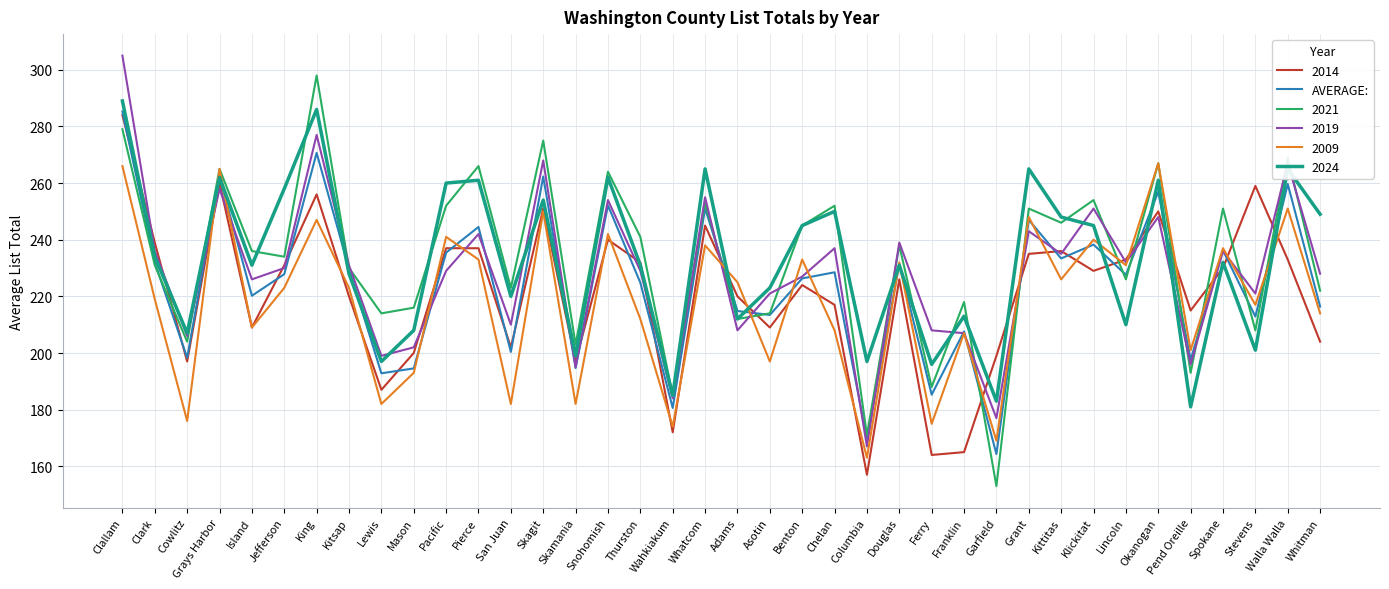

What value does the 2009 series have at Walla Walla?

251.0